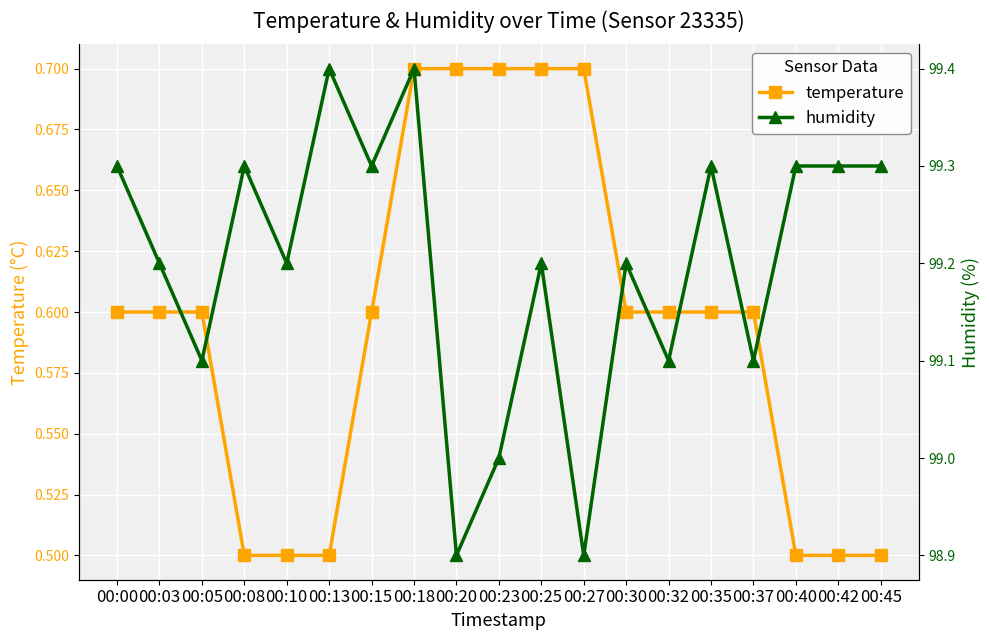

At which label is temperature closest to 0?

00:08